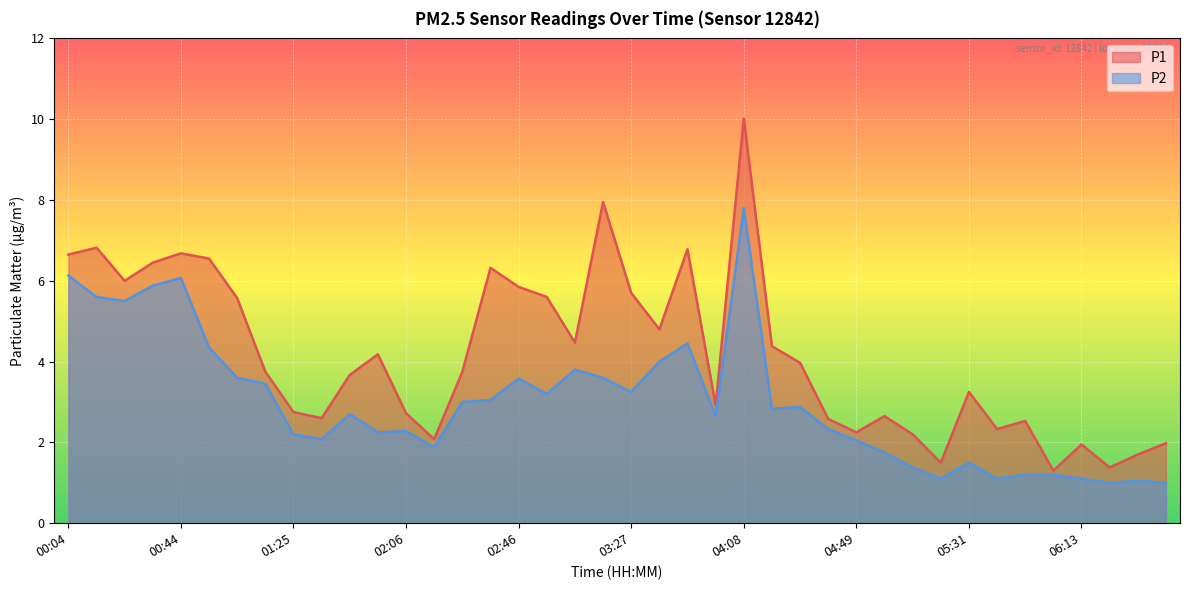

What position from the right is 02:57?

23